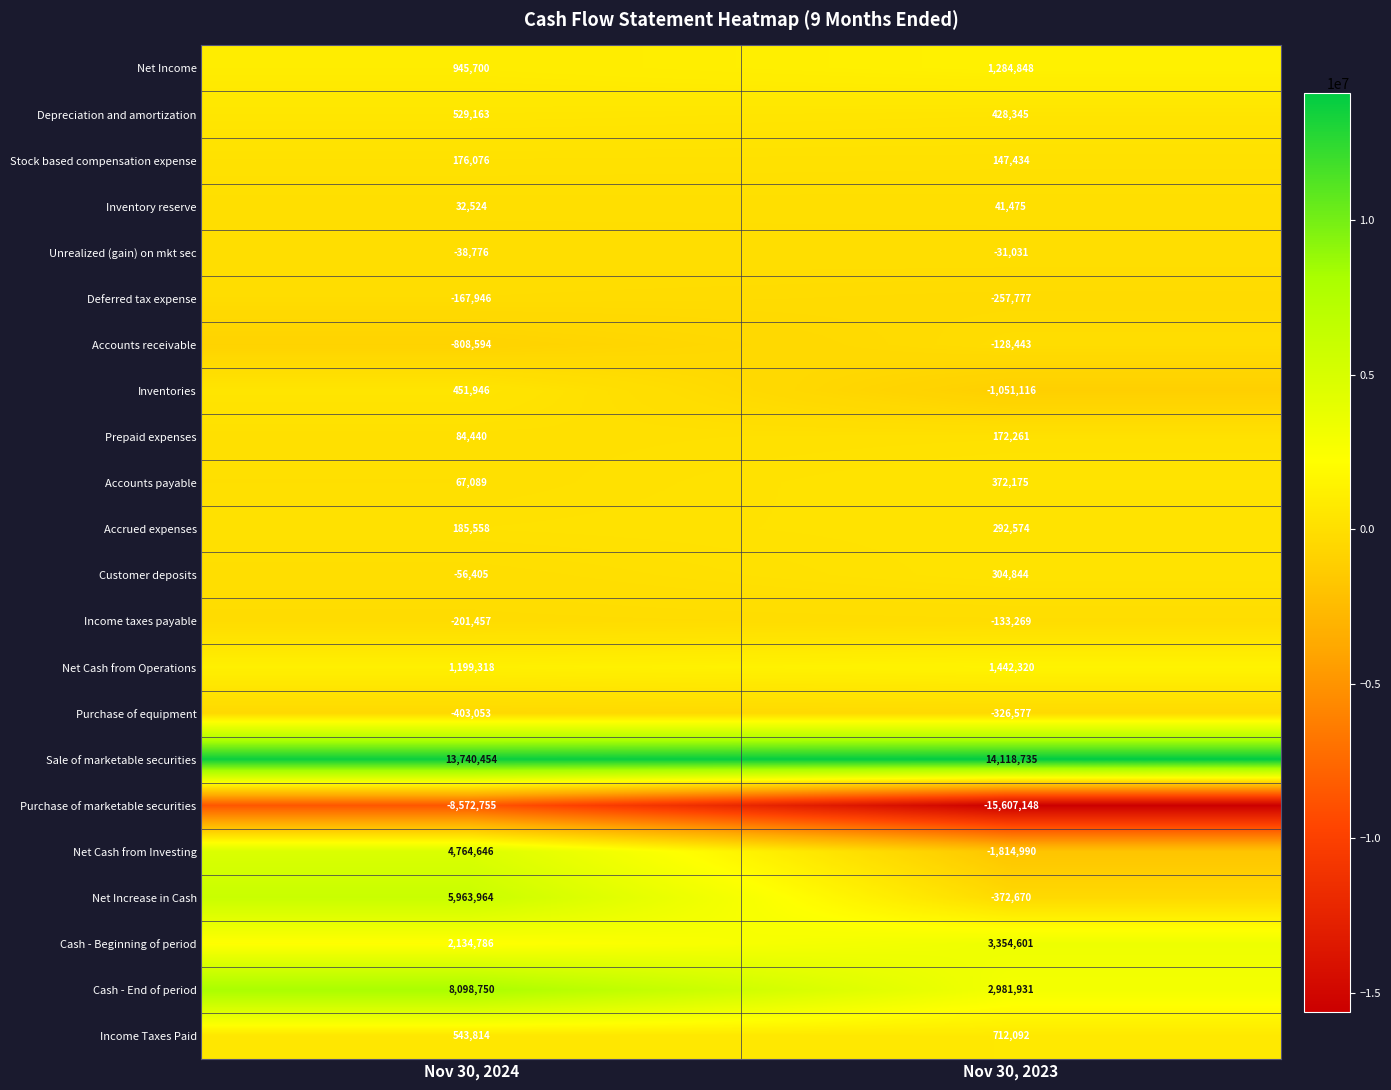

What is the sum of the Net Cash from Operations values at Nov 30, 2024 and Nov 30, 2023?

2641638